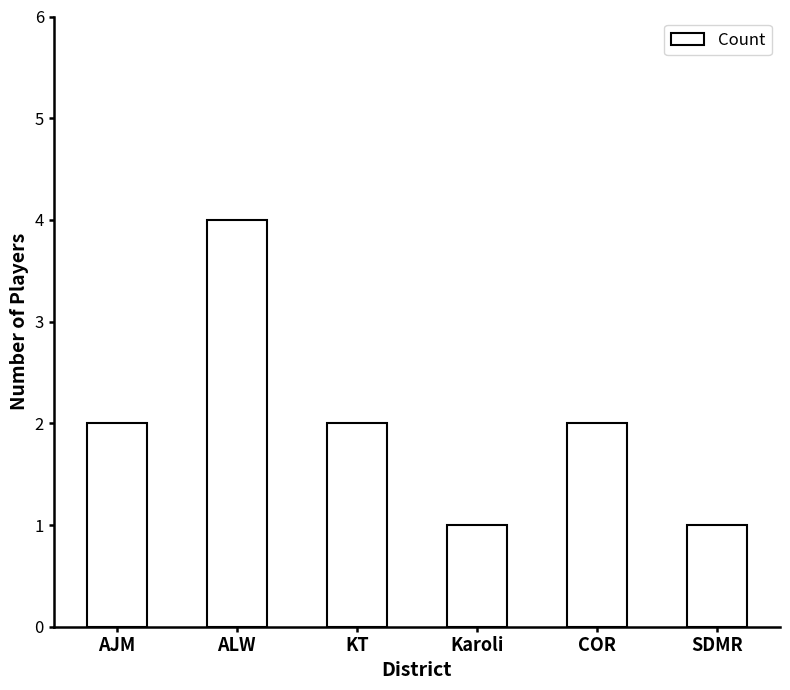

Reading right to left, list all the values displayed in this chart.

1	2	1	2	4	2